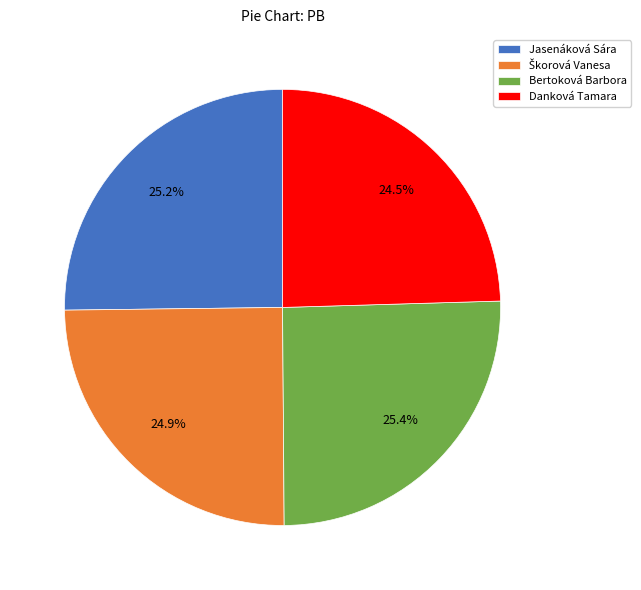

What is the ratio of the value at Danková Tamara to the value at Jasenáková Sára?

1.0